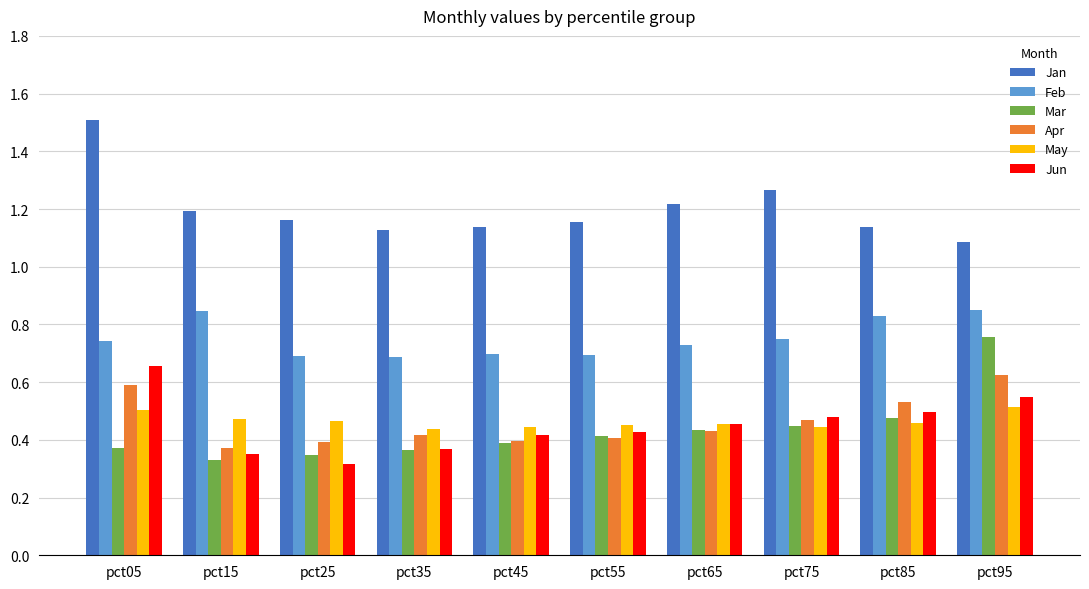

Which series changed the most between pct25 and pct85?

Jun